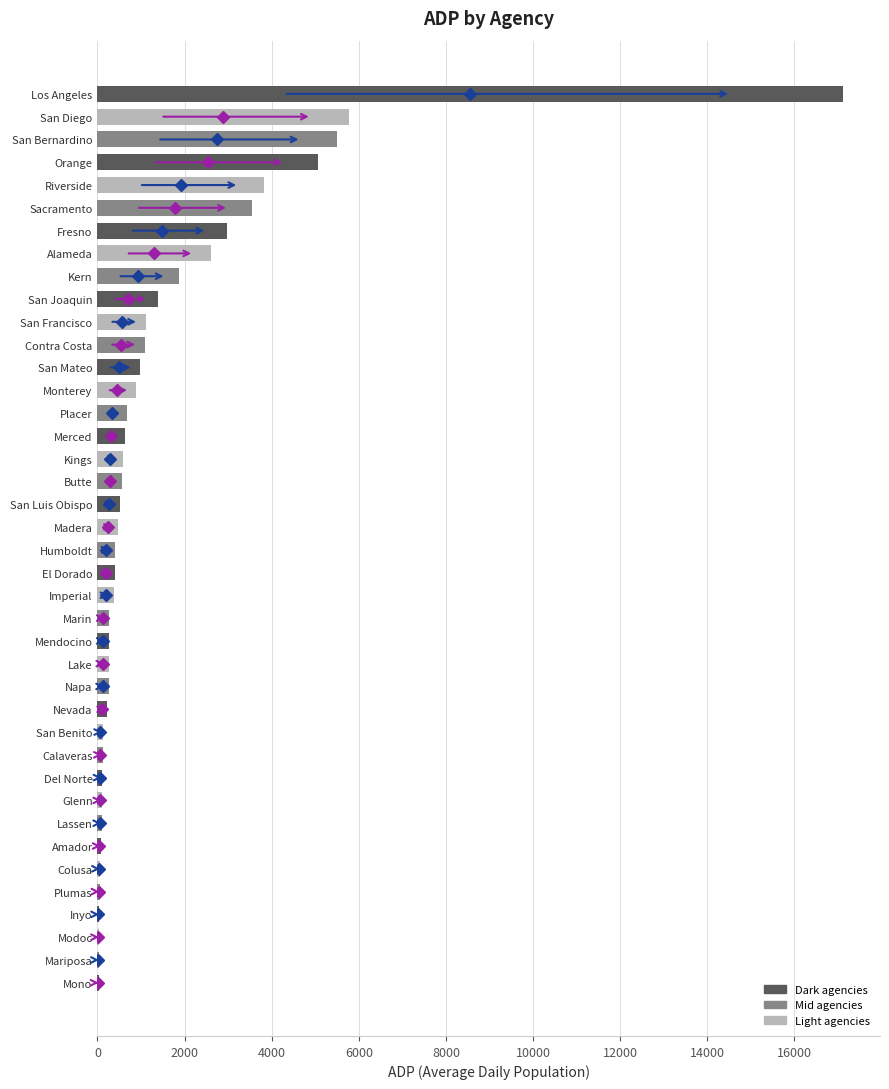

What is the greatest value displayed?

17111